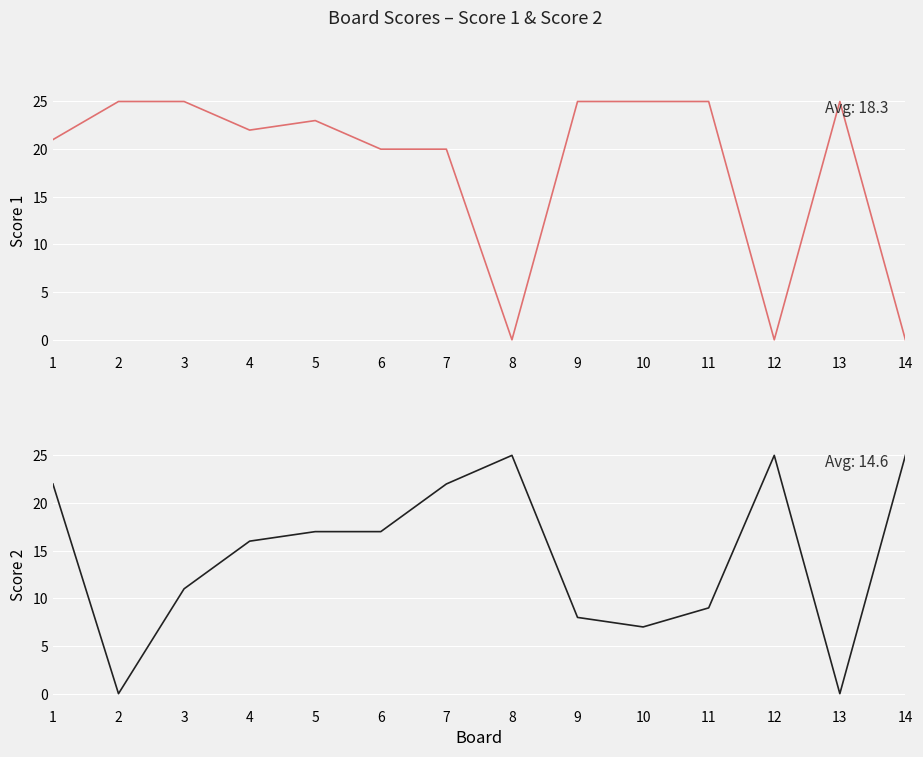

How many series are shown in this chart?

2